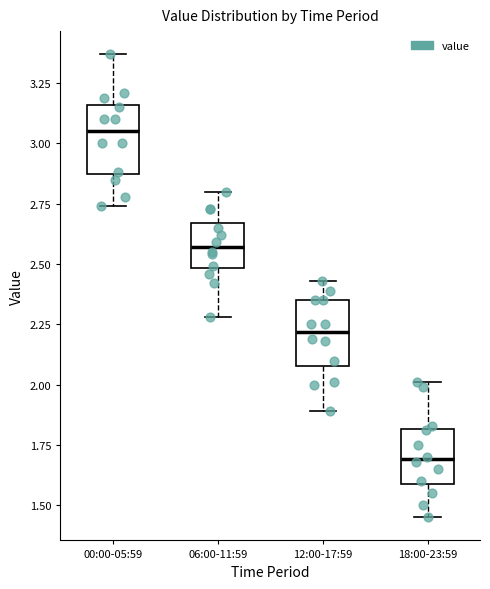

Reading left to right, transcribe this box plot: for each box, give where its median line is, the range the box spans, and where its two whiskers end, as read against the y-axis. The values are not printed on the chart, so give them approximately, as read against the axis.

00:00-05:59: median 3.05, box 2.85 to 3.15, whiskers 2.75 to 3.35
06:00-11:59: median 2.55, box 2.50 to 2.65, whiskers 2.30 to 2.80
12:00-17:59: median 2.20, box 2.10 to 2.35, whiskers 1.90 to 2.45
18:00-23:59: median 1.70, box 1.60 to 1.80, whiskers 1.45 to 2.00